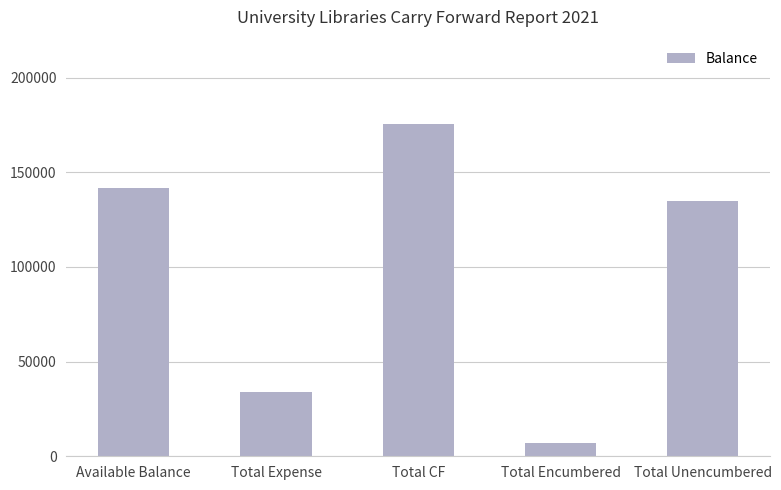

How many values are below 134590?

2